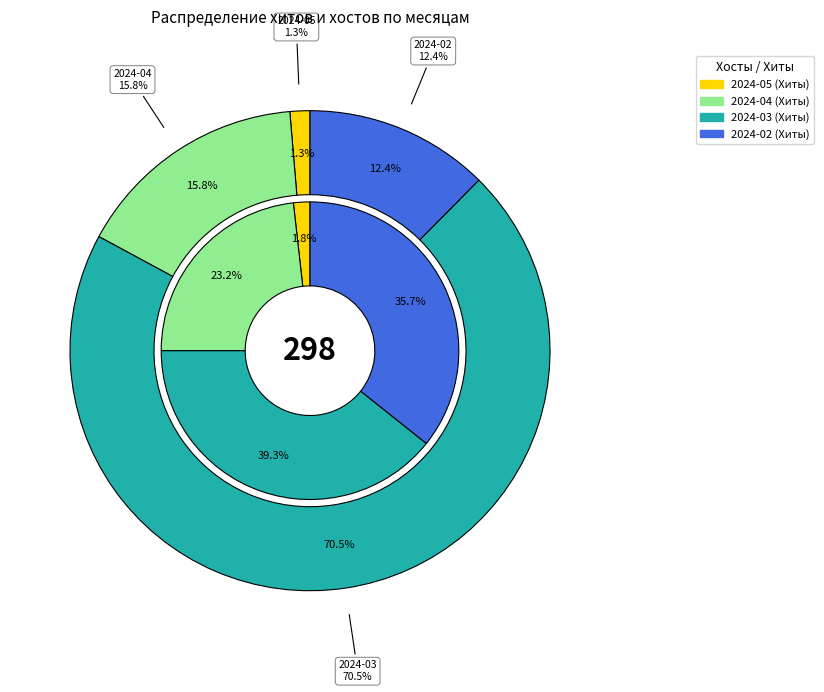

Which category has the smallest portion of the pie?

2024-05